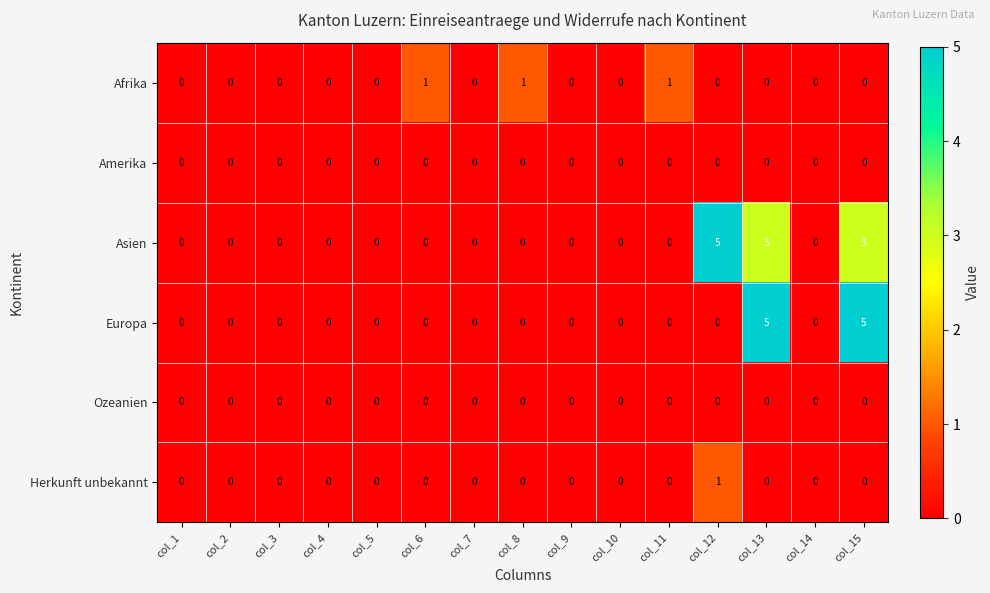

Is it true that Amerika equals 0 at col_15?

True